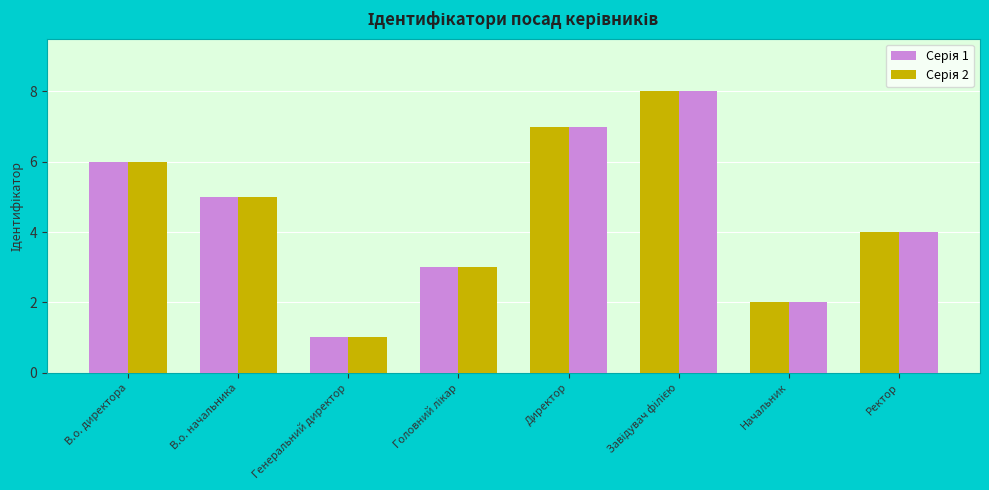

At which label does Серія 2 reach its minimum?

Начальник